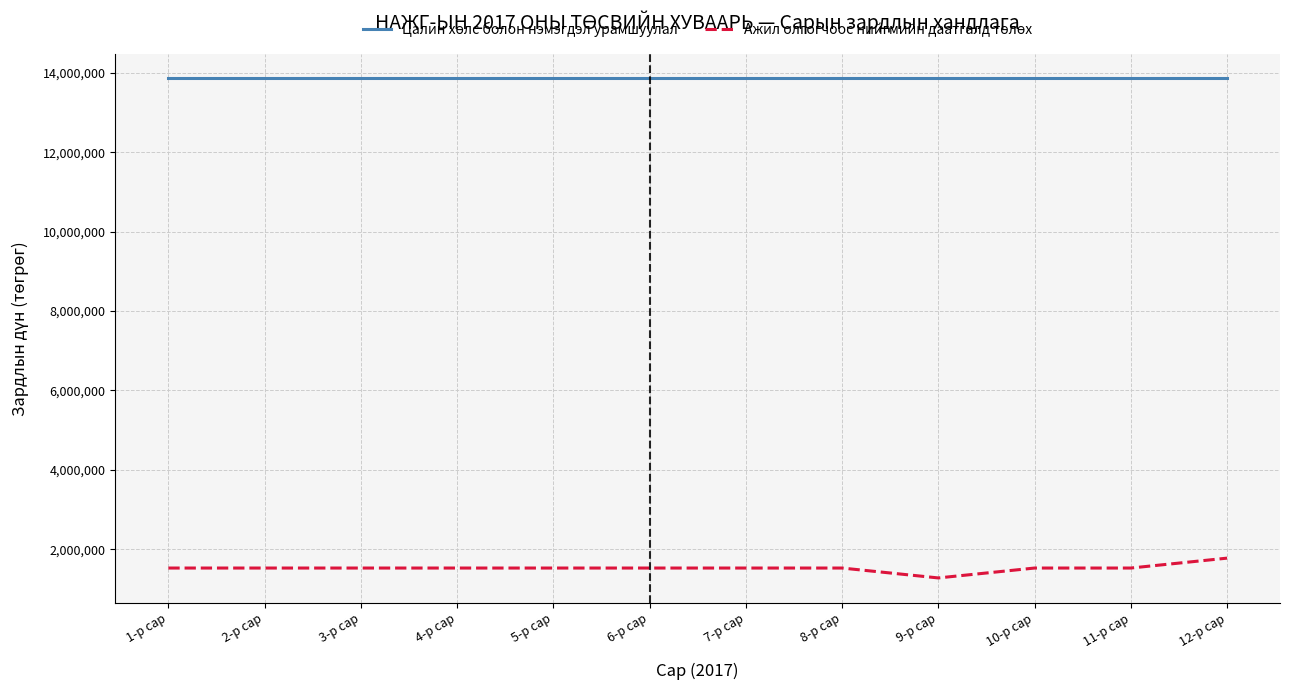

What is the difference between the highest and lowest values at 9-р сар?

12584653